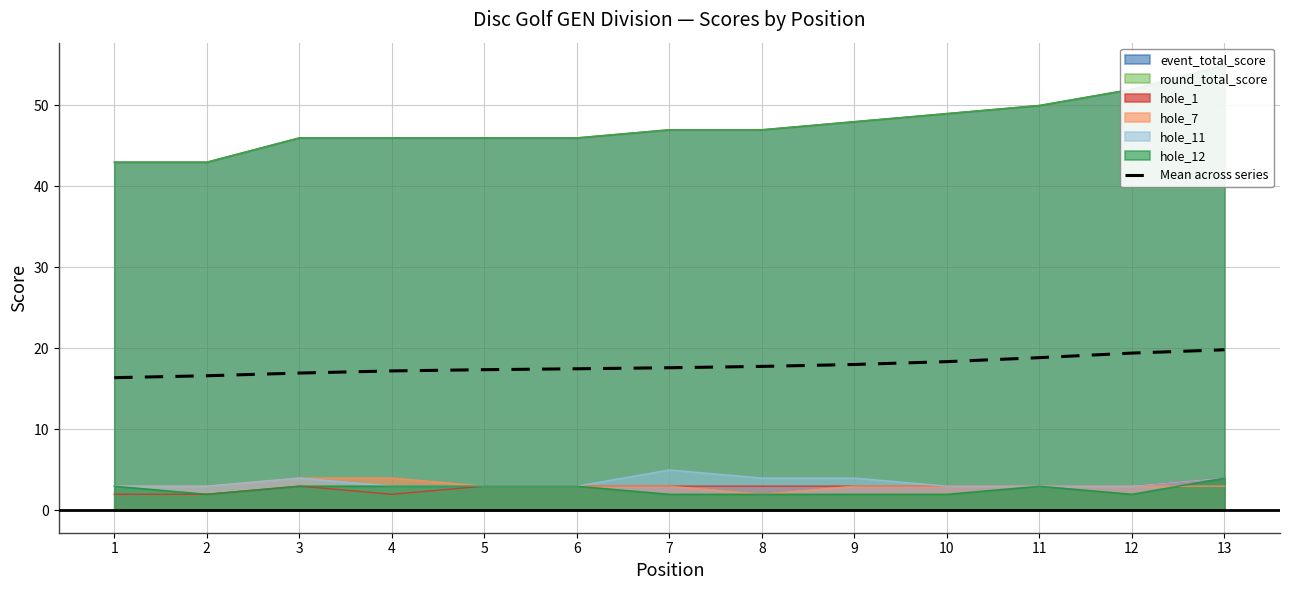

List the labels in order of value, smallest first.

1, 2, 3, 4, 5, 6, 7, 8, 9, 10, 11, 12, 13